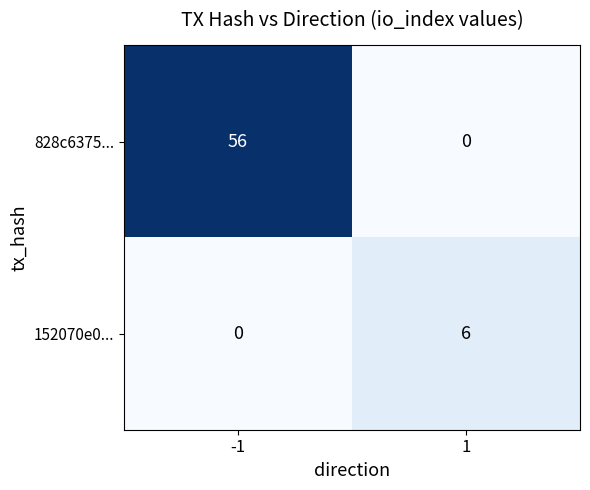

What is the difference between the maximum and minimum values in the 152070e0... series?

6